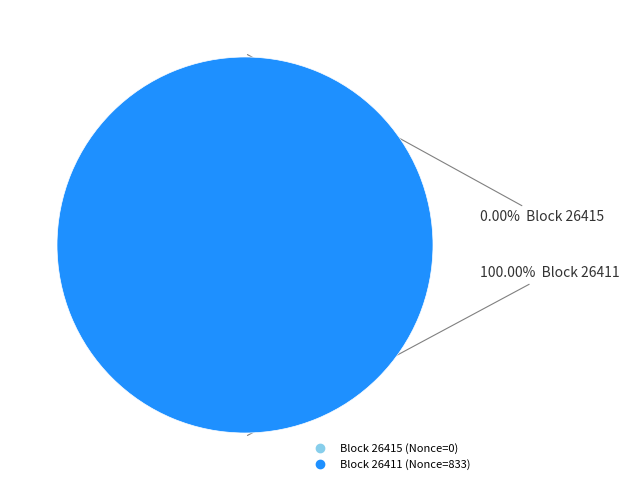

What is the change in value from 26415 to 26411?

+833